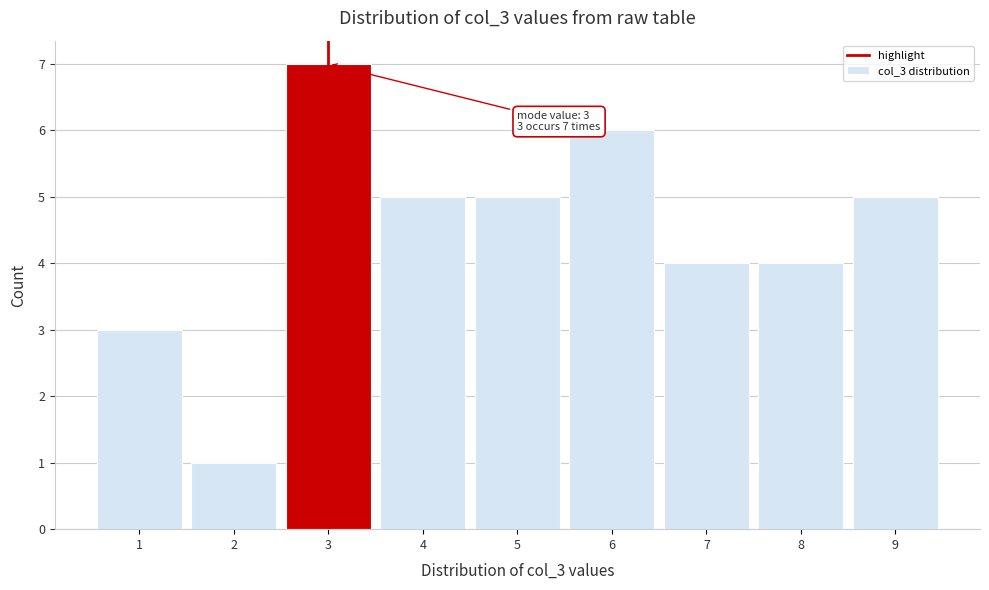

Over which range of the x-axis is the bar tallest?

2.5 to 3.5